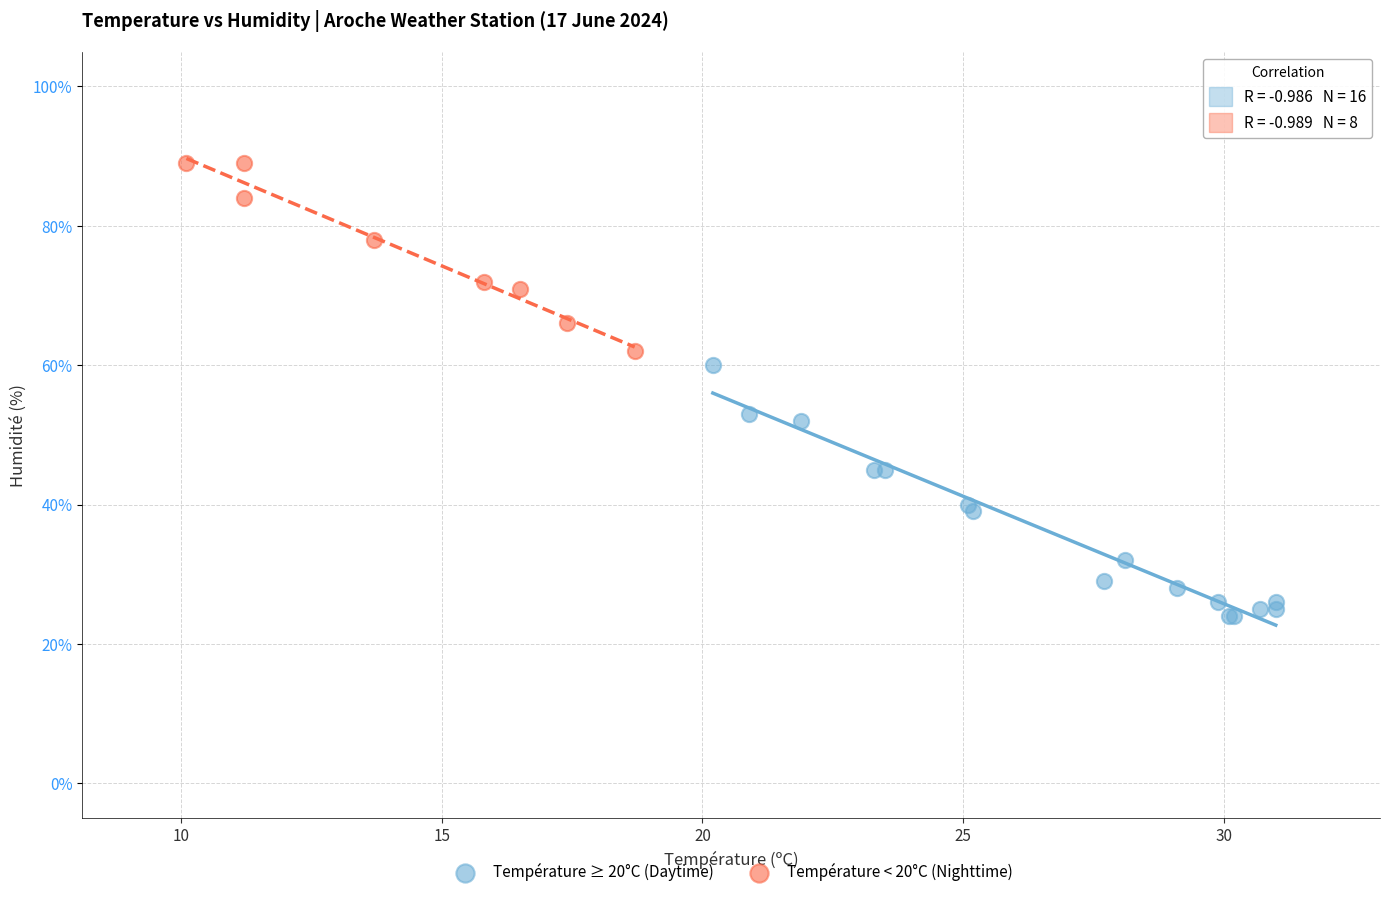

Which series contains the highest Y value?

Température < 20°C (Nighttime)